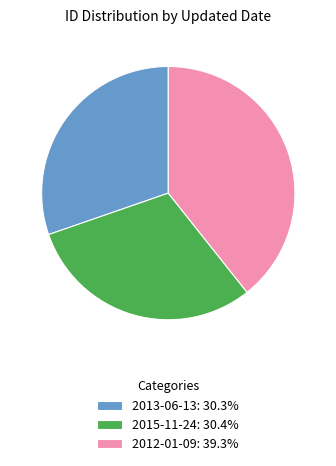

Between 2012-01-09 and 2015-11-24, which is larger?

2012-01-09